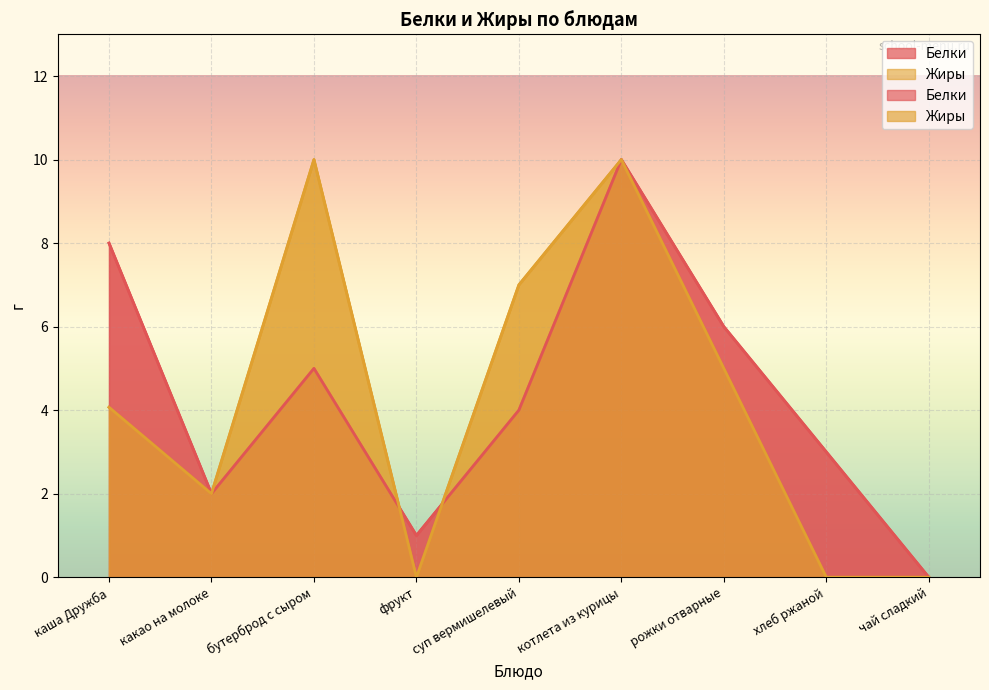

Reading left to right, extract all data points from this chart.

Белки: каша Дружба=8.0	какао на молоке=2.0	бутерброд с сыром=5.0	фрукт=1.0	суп вермишелевый=4.0	котлета из курицы=10.0	рожки отварные=6.0	хлеб ржаной=3.0	чай сладкий=0.0
Жиры: каша Дружба=4.1	какао на молоке=2.0	бутерброд с сыром=10.0	фрукт=0.0	суп вермишелевый=7.0	котлета из курицы=10.0	рожки отварные=5.0	хлеб ржаной=0.0	чай сладкий=0.0